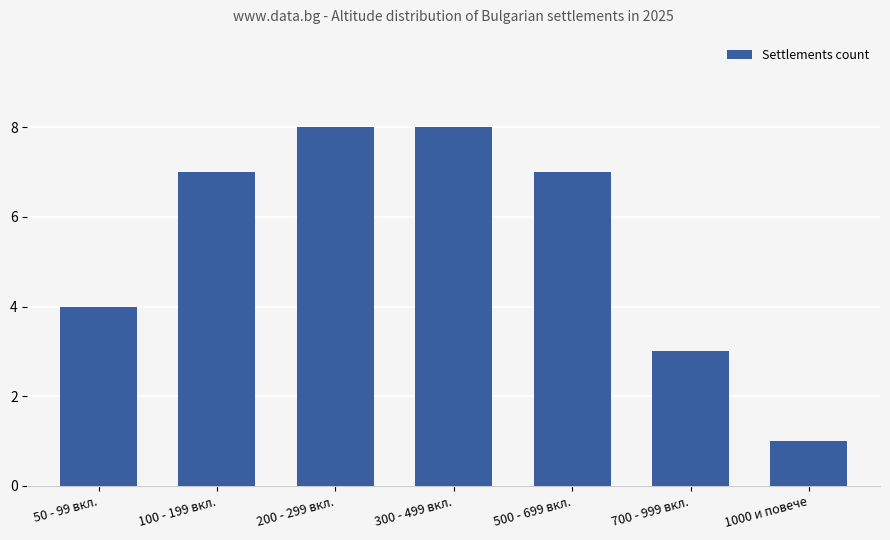

Count the number of data series in this chart.

1